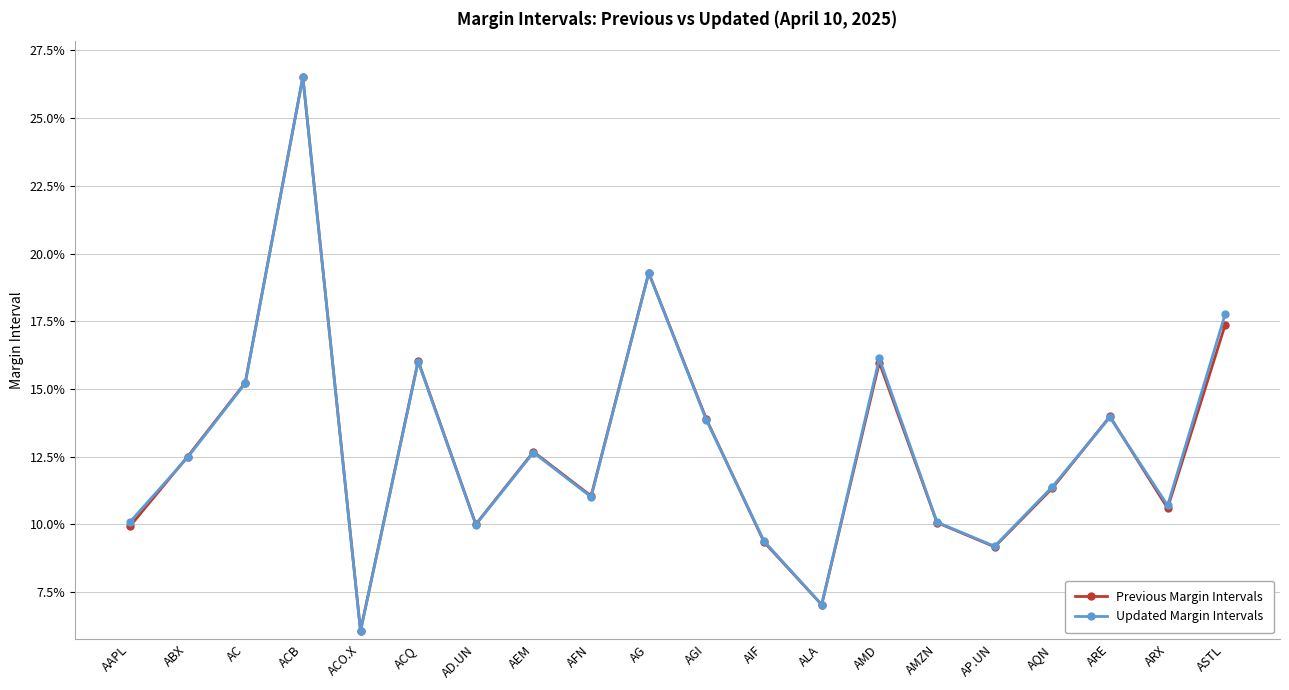

Which category has the highest value in the Previous Margin Intervals series?

ACB